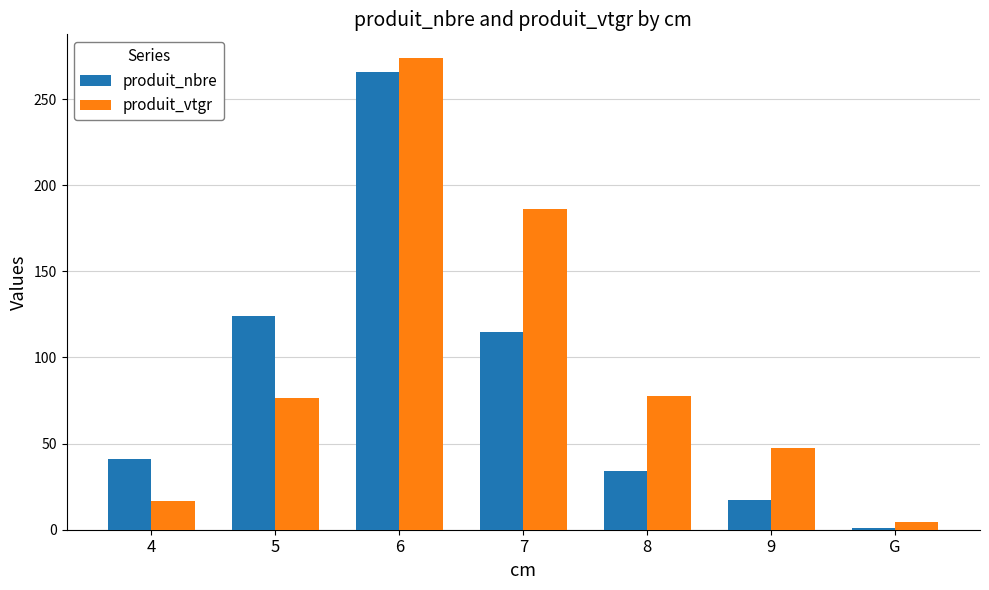

True or false: produit_nbre has a value of 41.0 at 4.

True